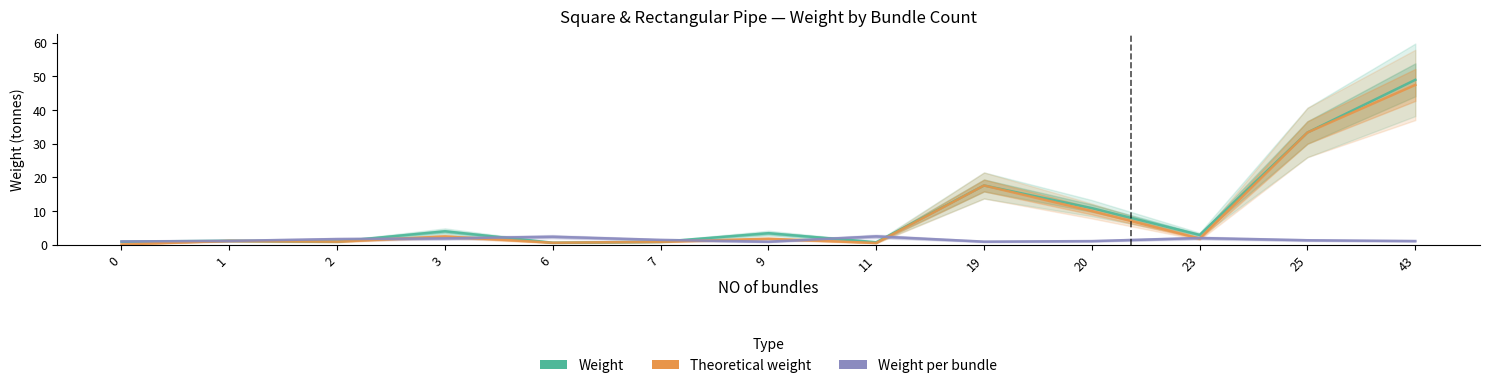

How many categories are shown in the chart?

13